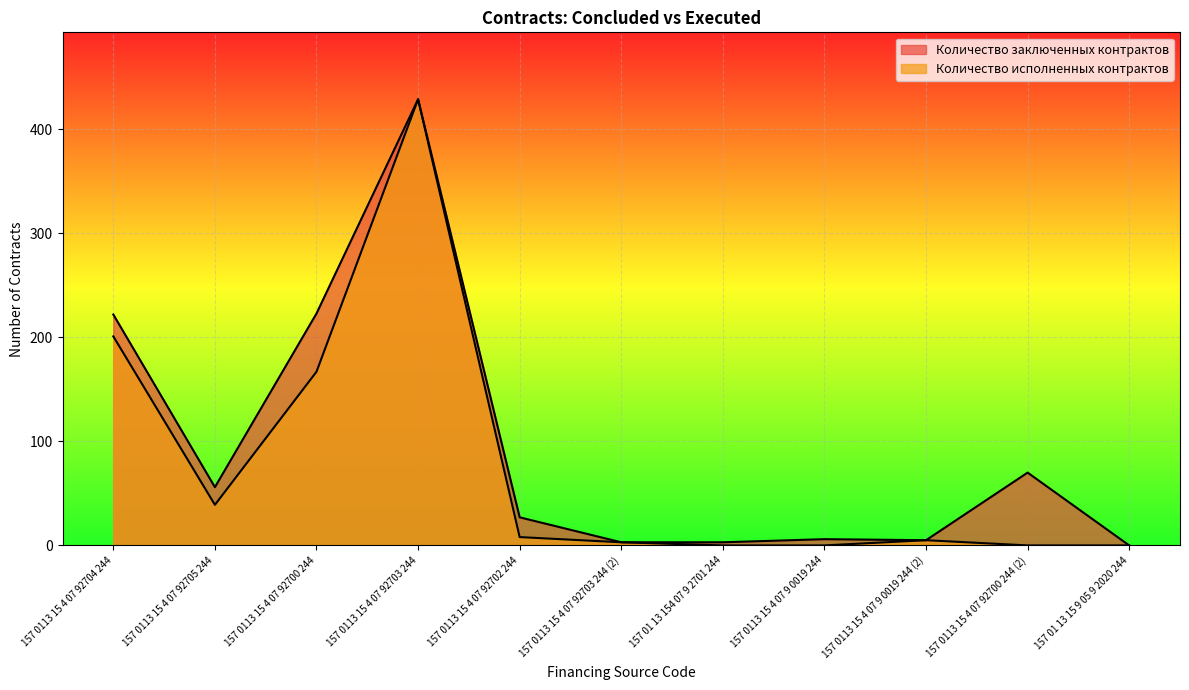

True or false: Количество заключенных контрактов and Количество исполненных контрактов intersect in this chart.

False